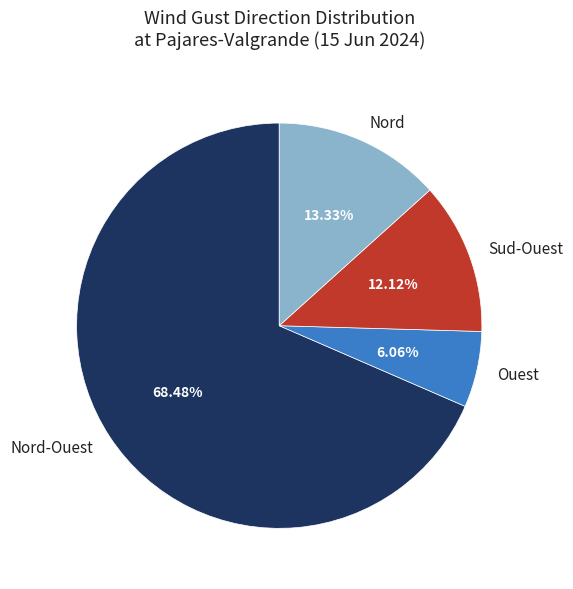

Rank the categories by value from lowest to highest.

Ouest, Sud-Ouest, Nord, Nord-Ouest